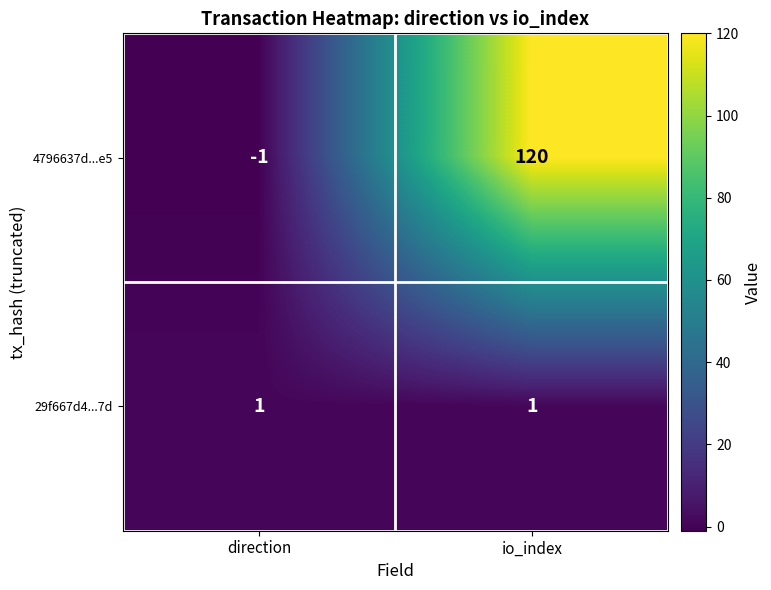

At which category does the chart reach its peak across all series?

io_index